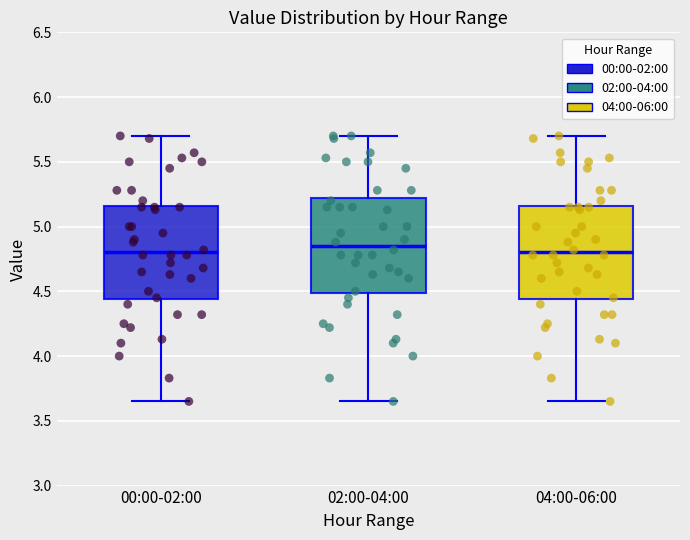

Reading left to right, transcribe this box plot: for each box, give where its median line is, the range the box spans, and where its two whiskers end, as read against the y-axis. The values are not printed on the chart, so give them approximately, as read against the axis.

00:00-02:00: median 4.80, box 4.45 to 5.15, whiskers 3.65 to 5.70
02:00-04:00: median 4.85, box 4.50 to 5.20, whiskers 3.65 to 5.70
04:00-06:00: median 4.80, box 4.45 to 5.15, whiskers 3.65 to 5.70